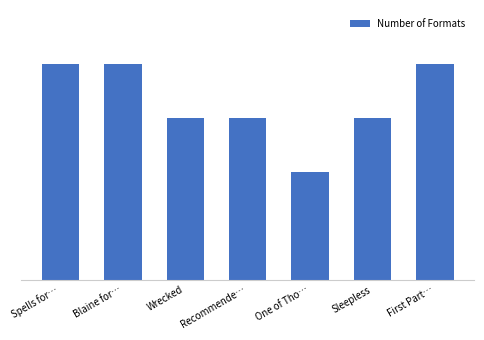

Rank the categories by value from highest to lowest.

Spells for…, Blaine for…, First Part…, Wrecked, Recommende…, Sleepless, One of Tho…